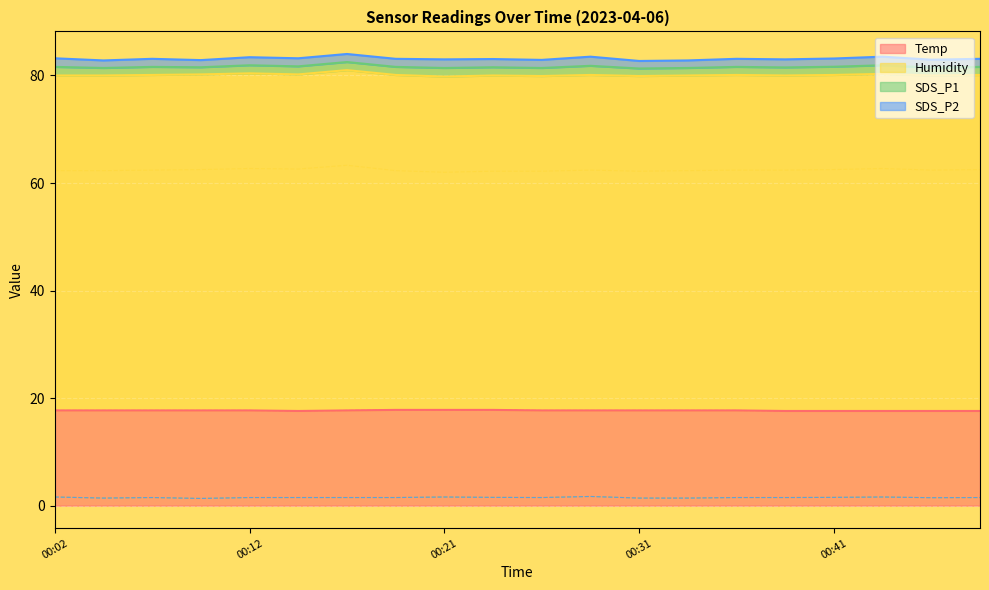

True or false: Humidity and SDS_P2 cross at least once.

False